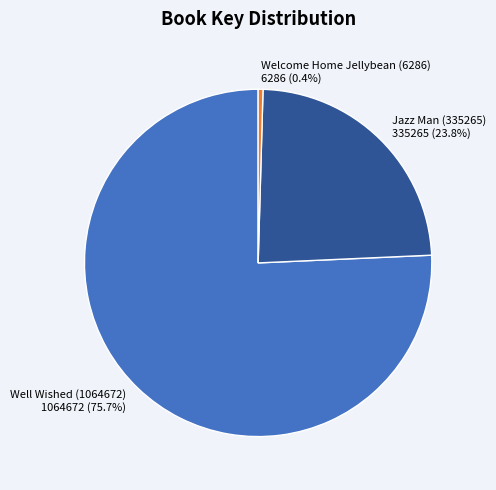

True or false: Welcome Home Jellybean (6286) accounts for 11% of the total.

False